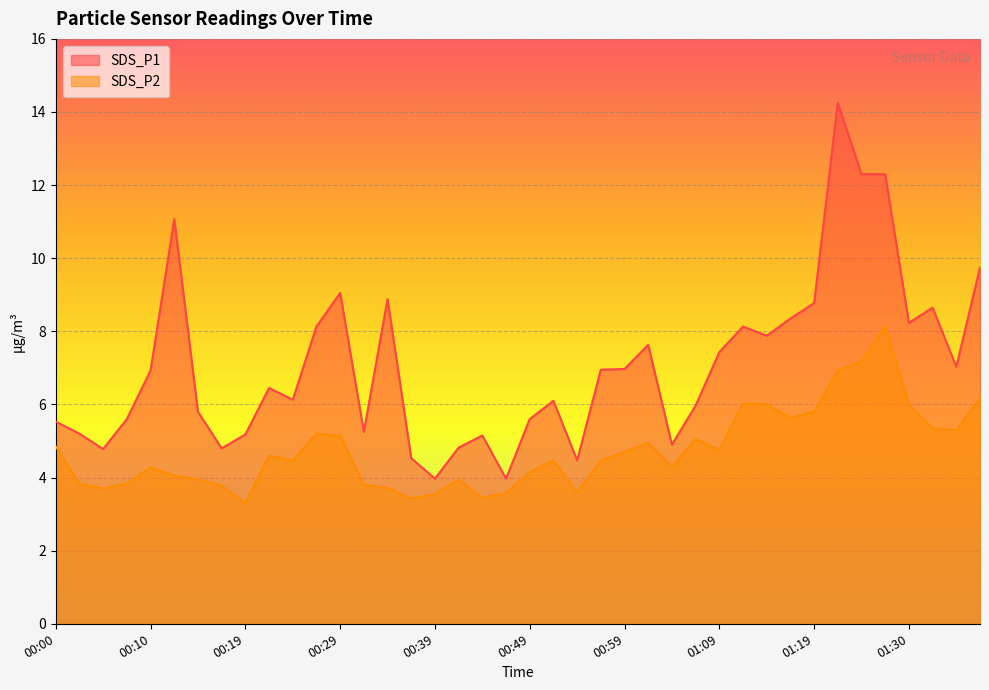

True or false: SDS_P1 and SDS_P2 intersect in this chart.

False